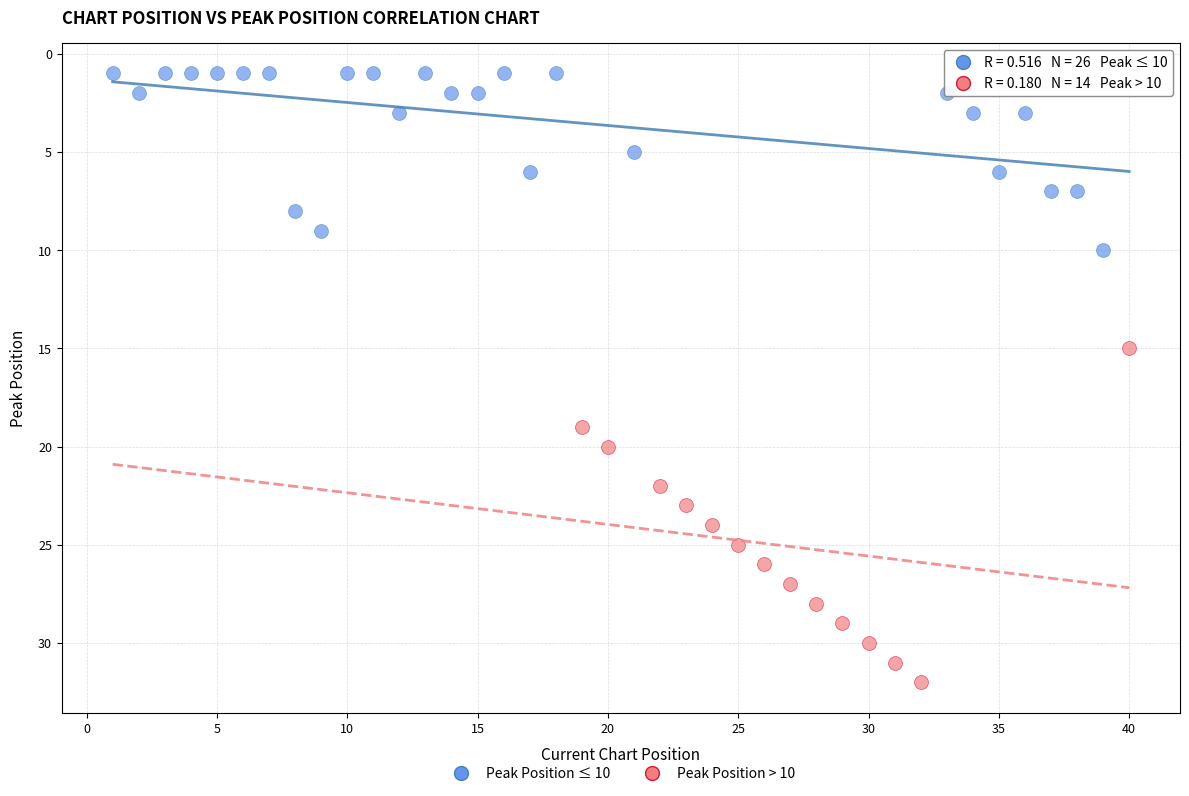

Which series reaches the minimum Y coordinate?

Peak Position ≤ 10